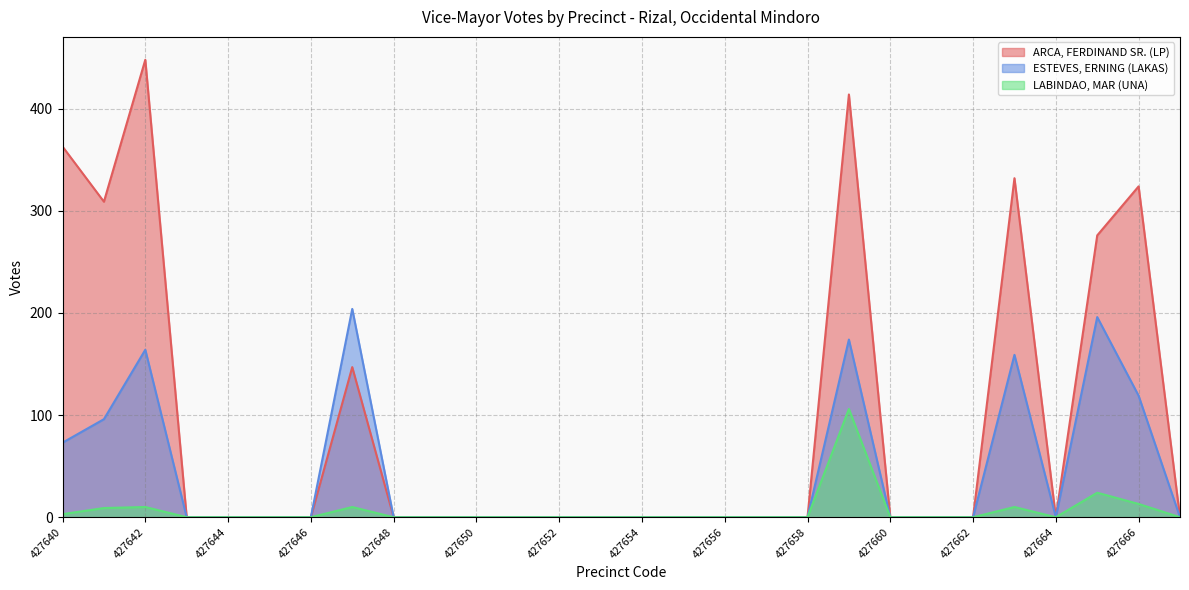

Where is the first local maximum for LABINDAO, MAR (UNA)?

427642